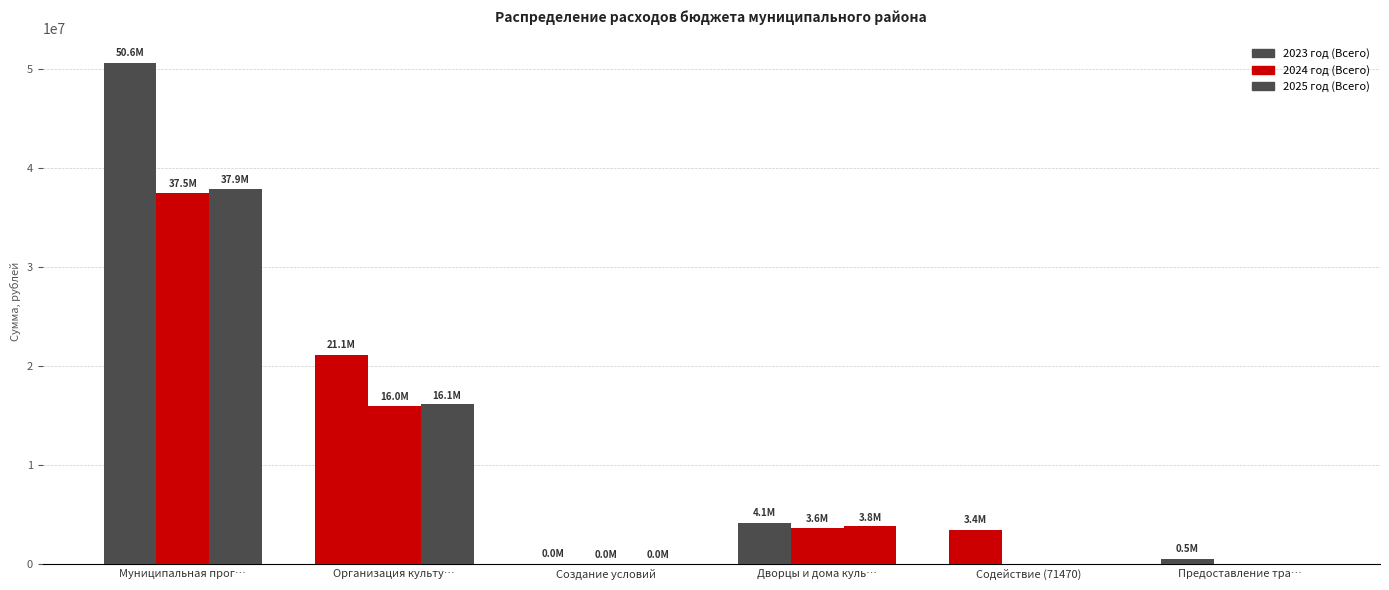

How many groups of bars are there?

6